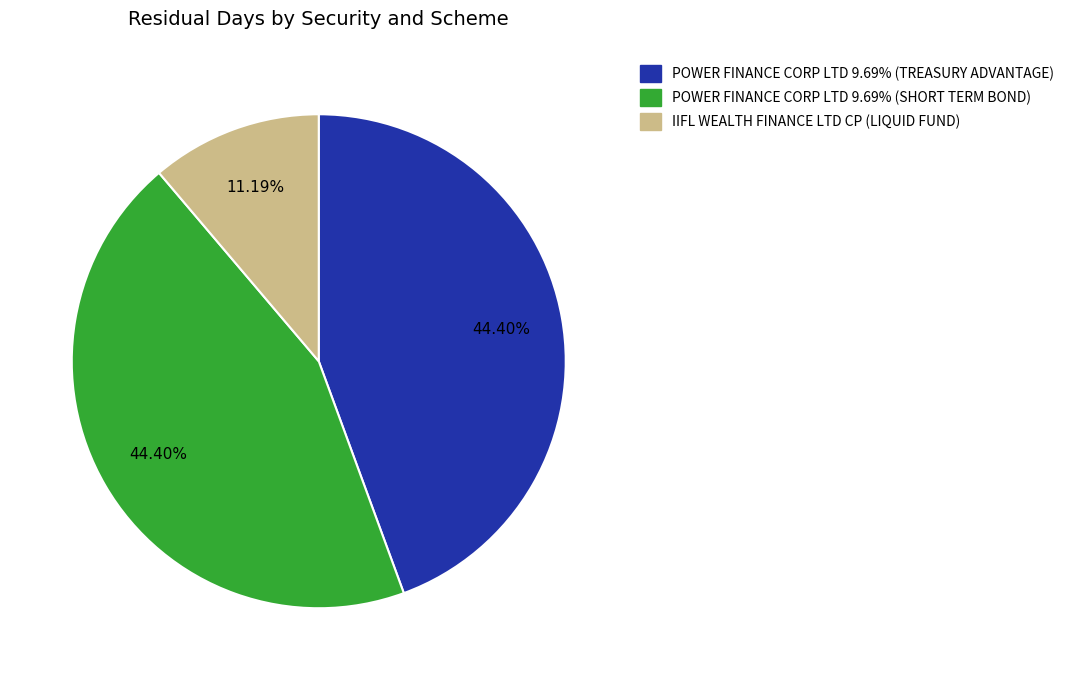

Combined, what portion of the pie is IIFL WEALTH FINANCE LTD CP (LIQUID FUND) and POWER FINANCE CORP LTD 9.69% (SHORT TERM BOND)?

55.6%